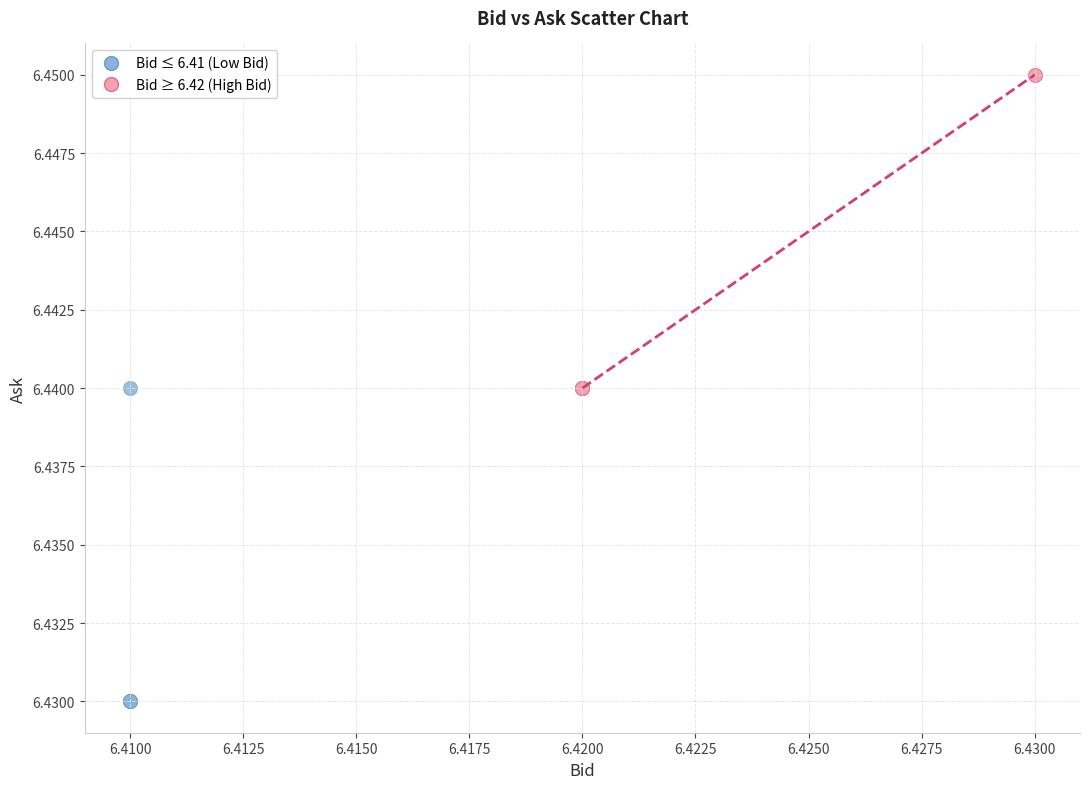

Which series reaches the maximum Y coordinate?

Bid ≥ 6.42 (High Bid)